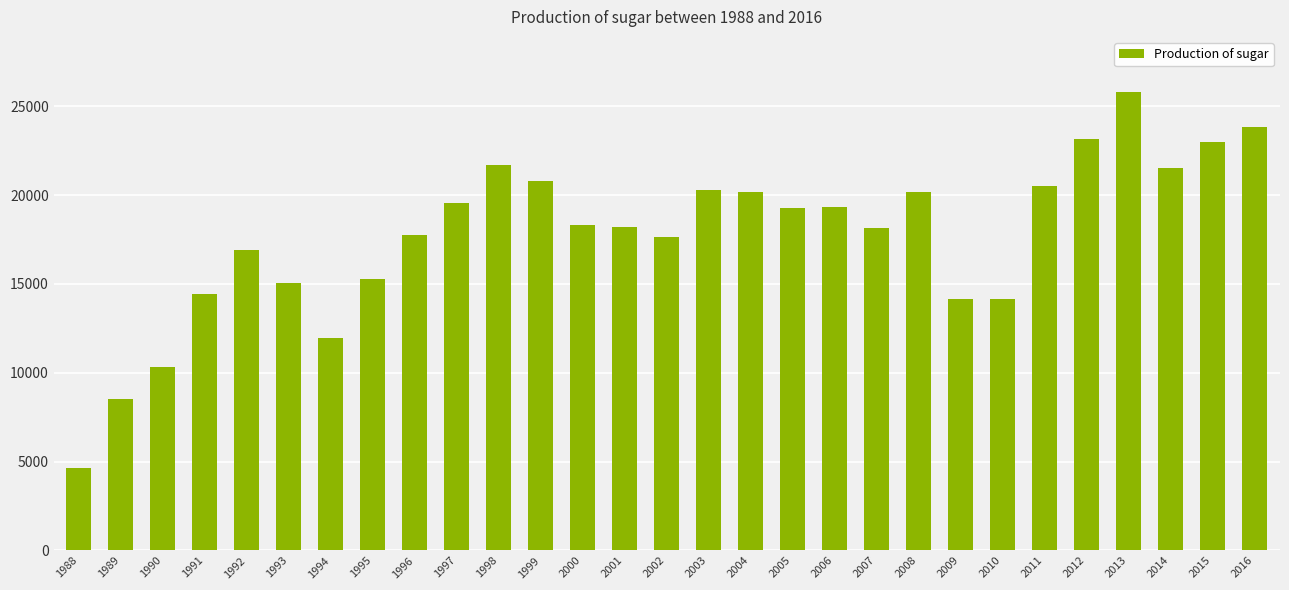

What is the minimum value shown in the chart?

4657